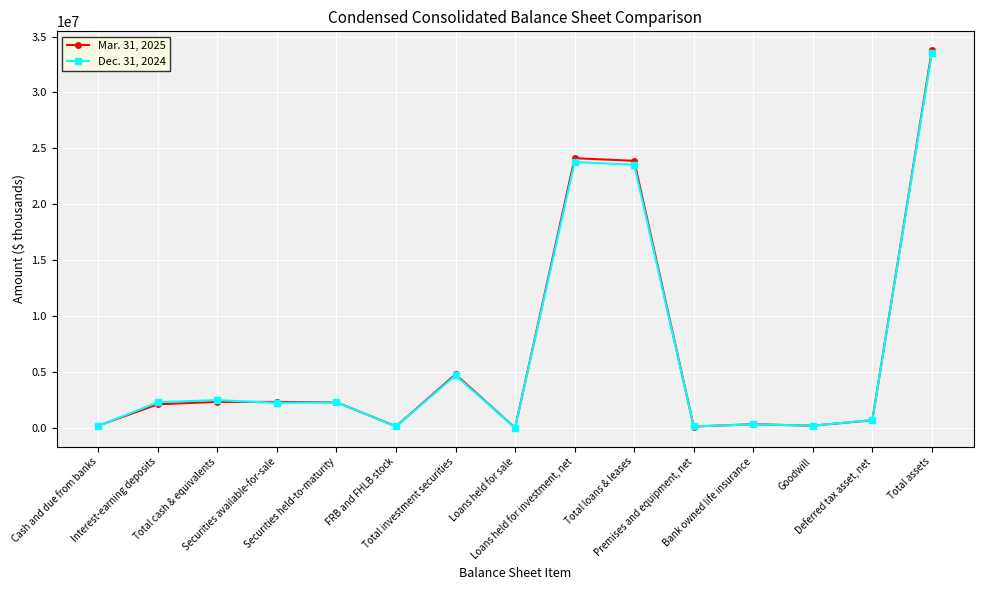

List the series in order of their peak value, highest first.

Mar. 31, 2025, Dec. 31, 2024